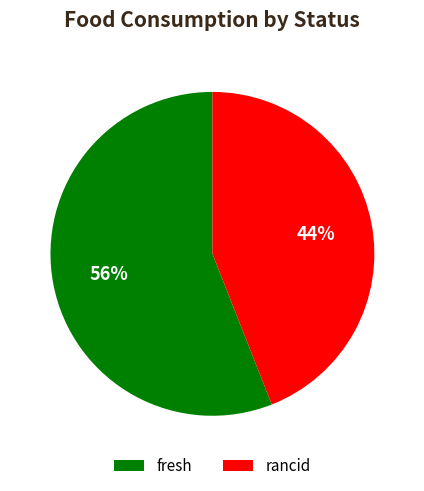

What is the ratio of the value at rancid to the value at fresh?

0.8